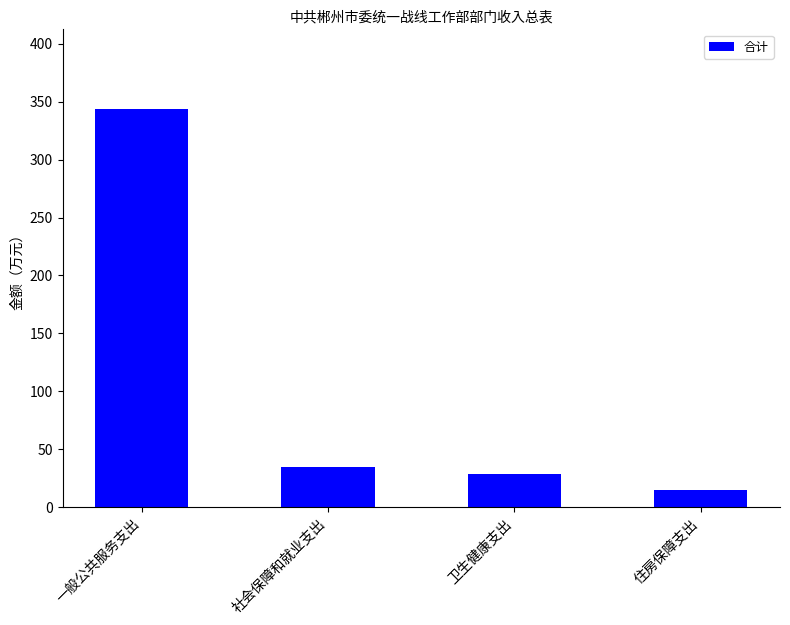

Which has a higher value, 卫生健康支出 or 一般公共服务支出?

一般公共服务支出